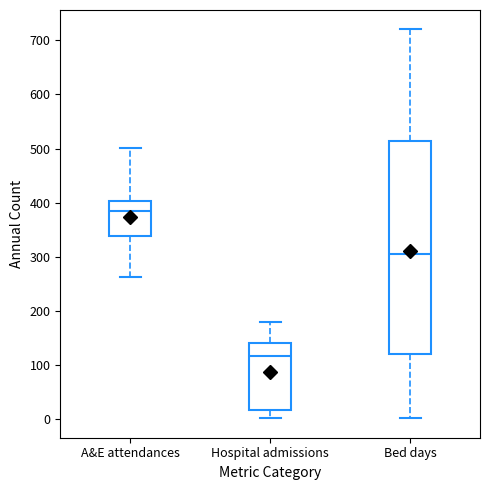

Where does the lower whisker of the box for A&E attendances end on the y-axis? The values are not printed on the chart, so give them approximately, as read against the axis.

260